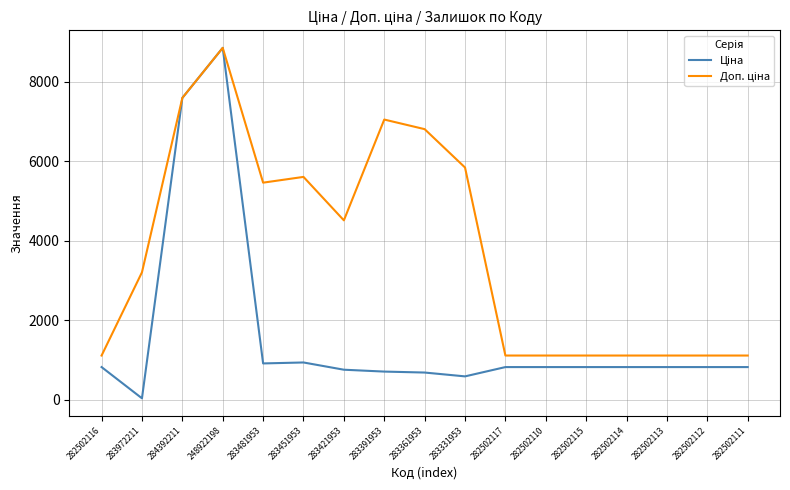

What is the total value across all series at 282502115?

1927.7